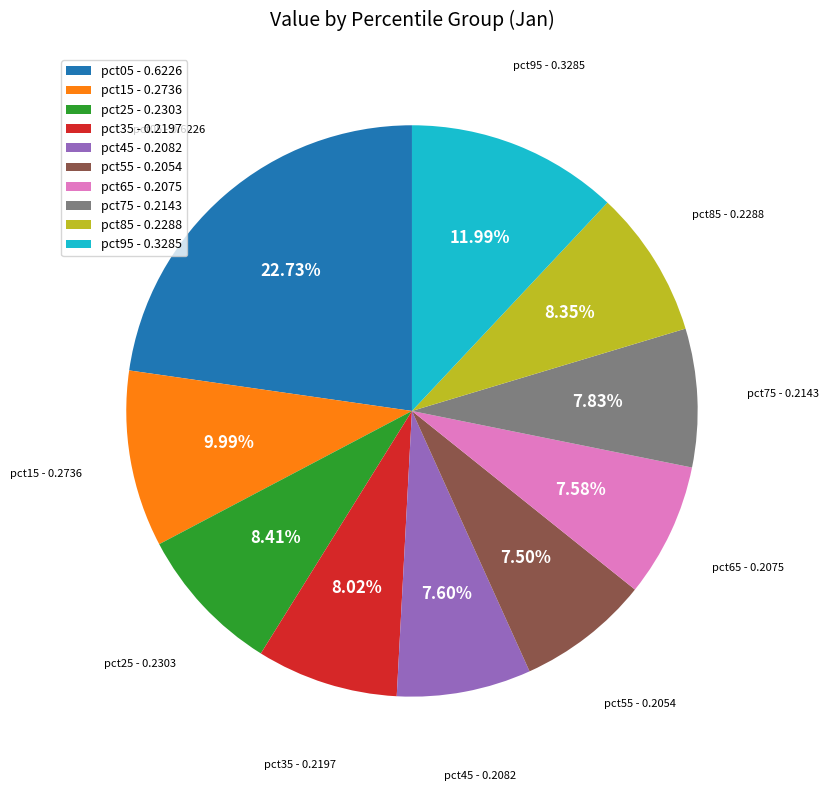

Combined, do pct25 - 0.2303 and pct05 - 0.6226 account for over 50%?

No